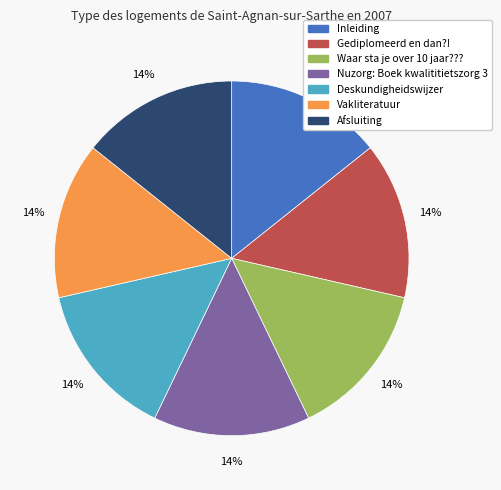

To the nearest percent, what is the combined percentage of Vakliteratuur and Afsluiting?

29%